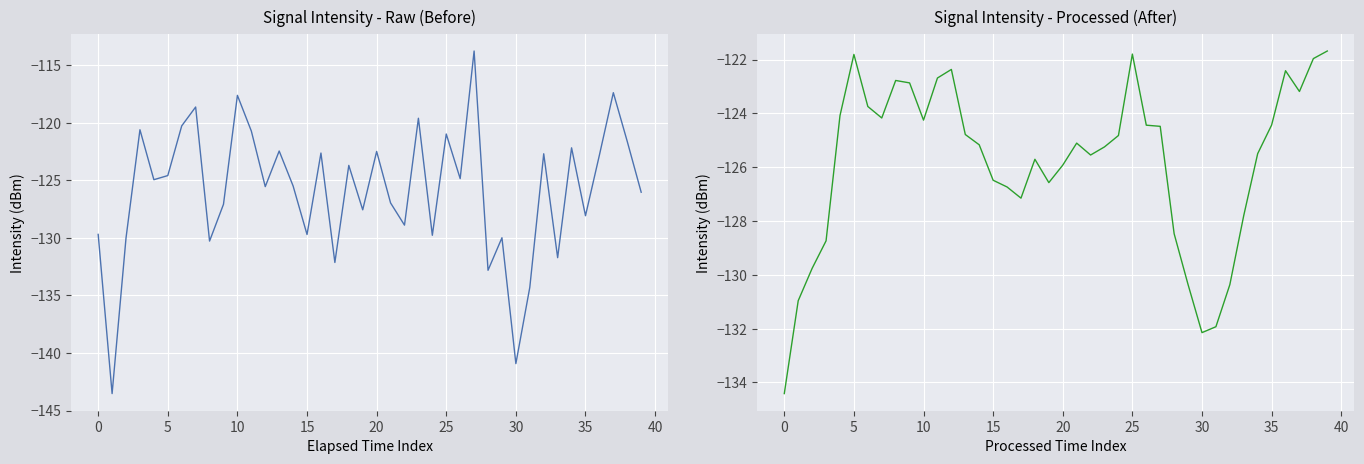

True or false: intensity(dBm) has a value of -212.5 at 15.

False